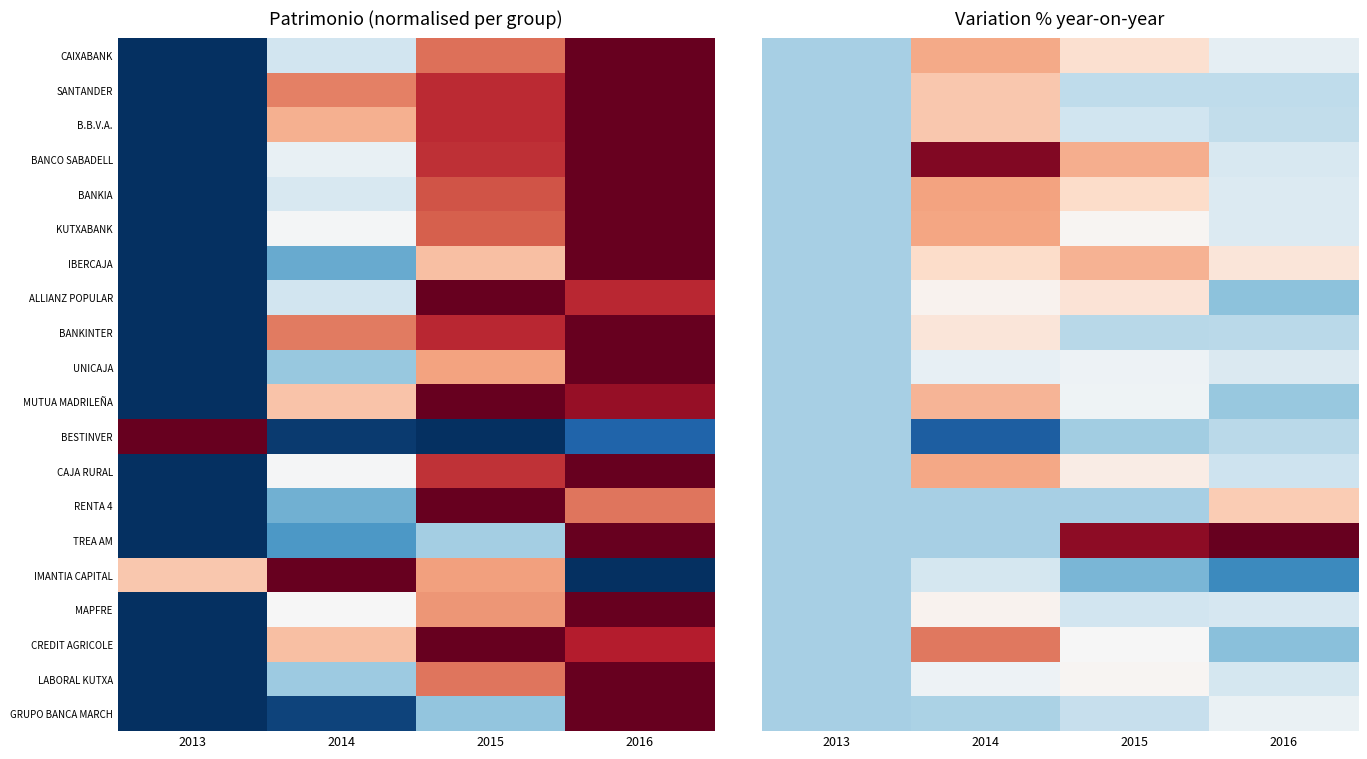

At which category does the chart reach its minimum across all series?

2014